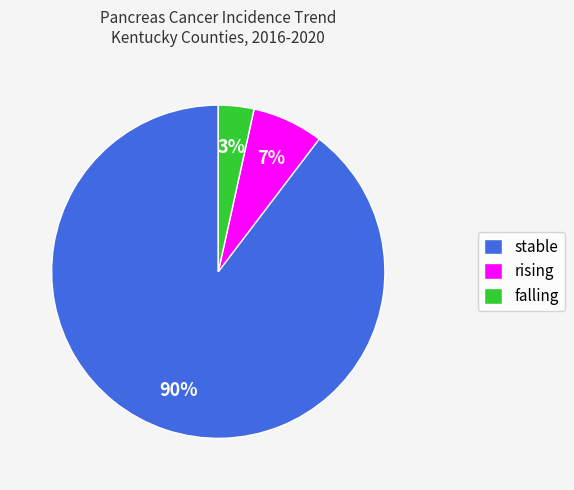

Which slice is the largest?

stable